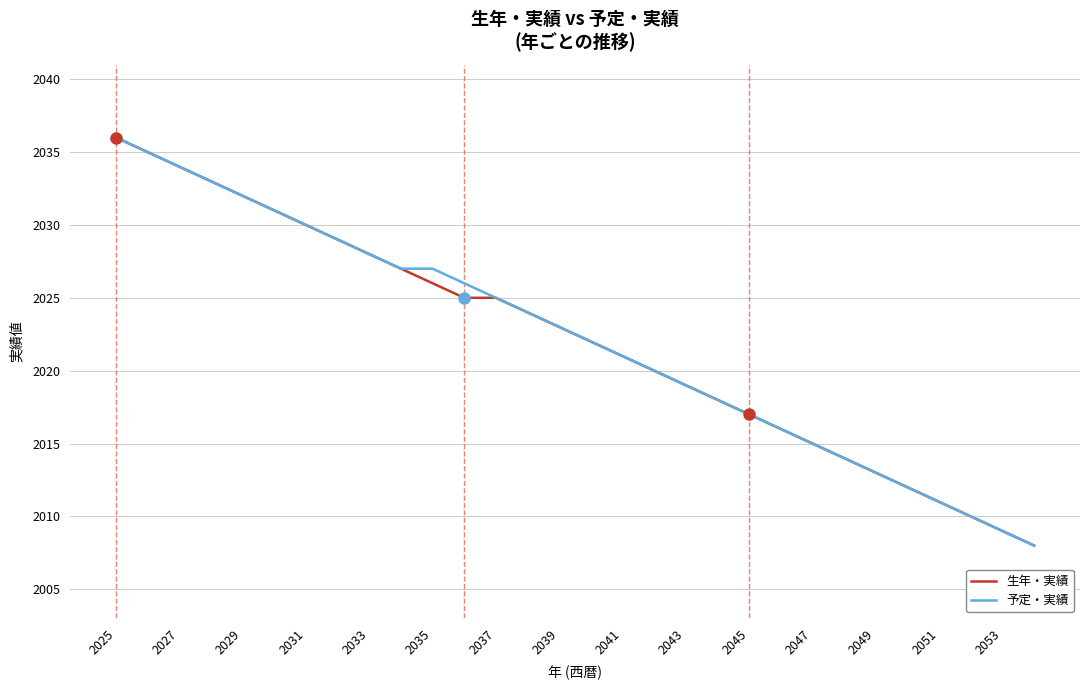

What is the smallest value displayed?

2008